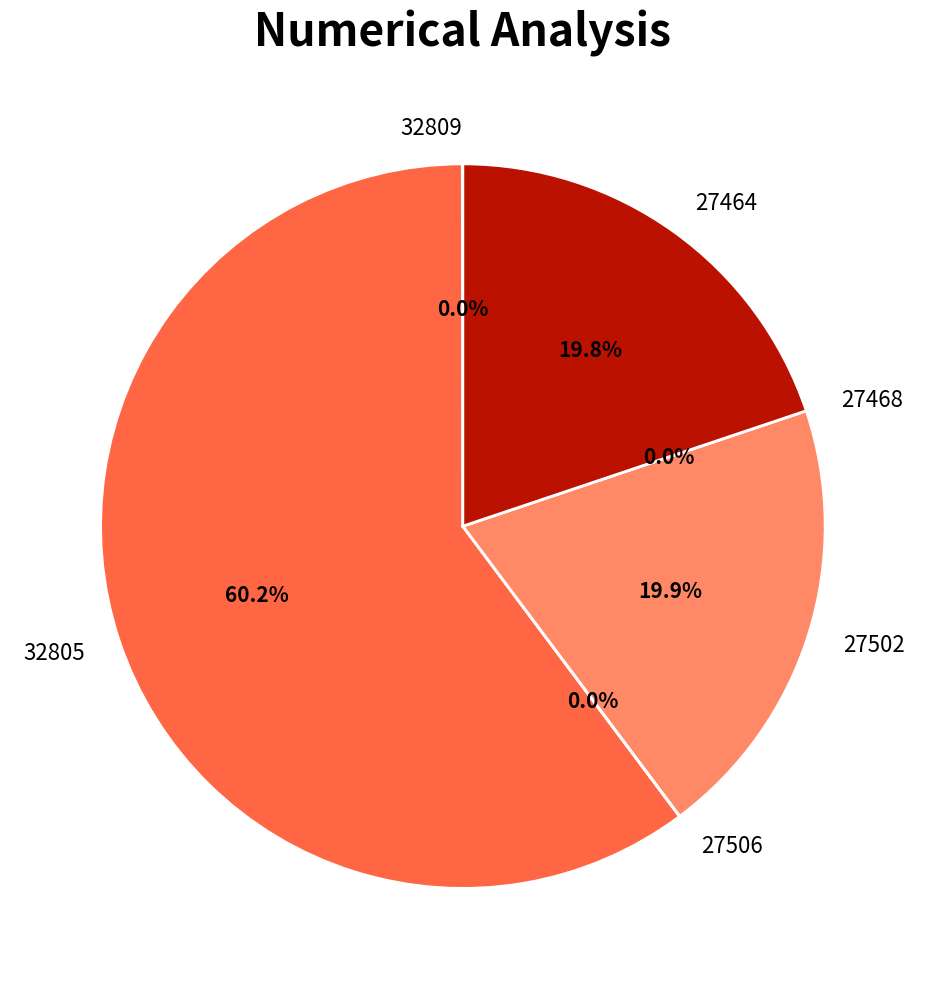

To the nearest percent, what percentage of the pie is 27502?

20%